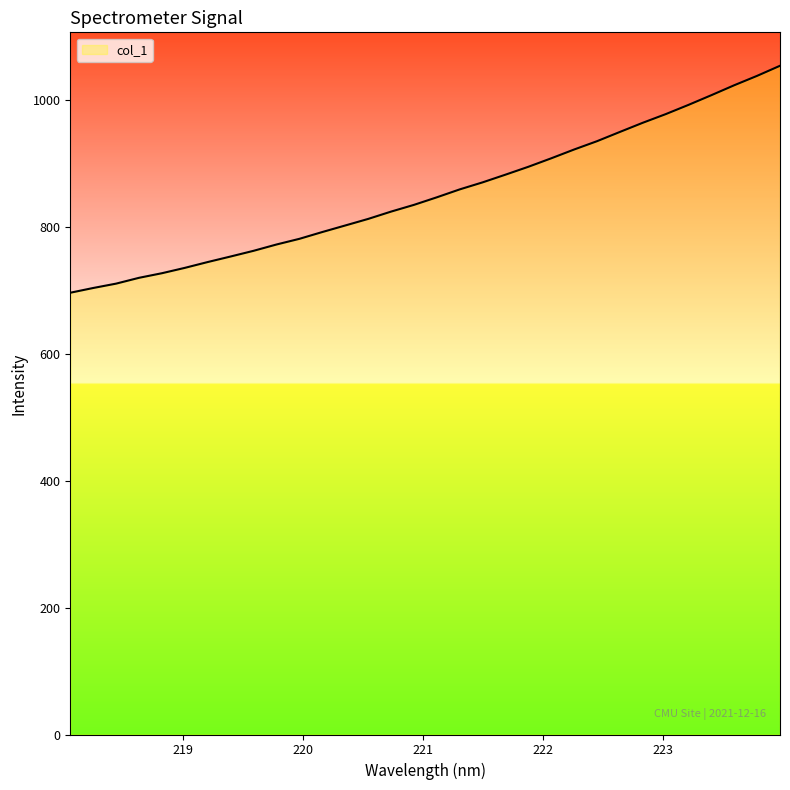

What is the difference between the maximum and minimum values?

357.6